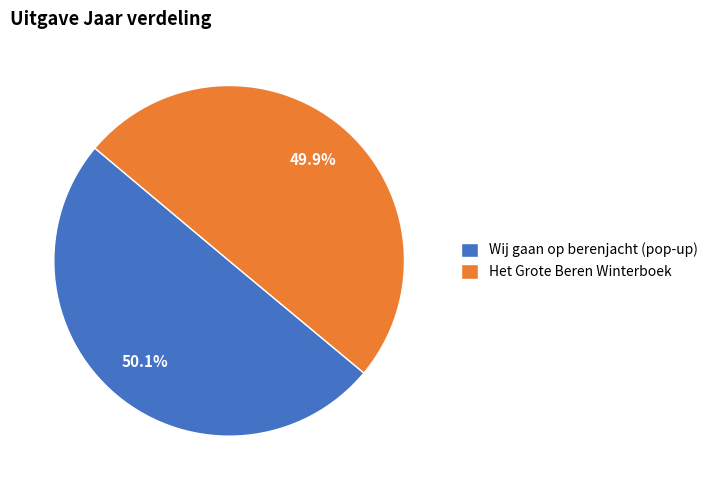

Approximately how many times larger is the value at Wij gaan op berenjacht (pop-up) compared to Het Grote Beren Winterboek?

1.0